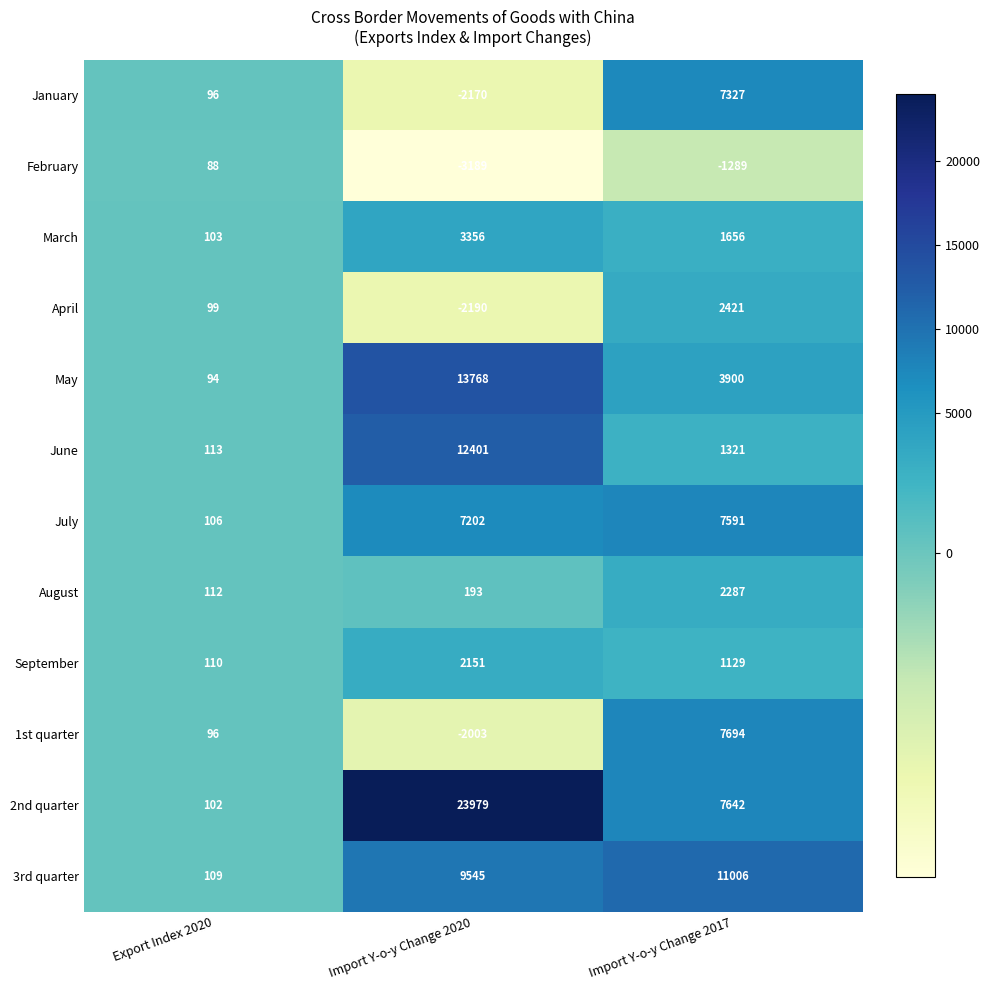

Between Import Y-o-y Change 2020 and Import Y-o-y Change 2017, which series saw the biggest shift?

2nd quarter